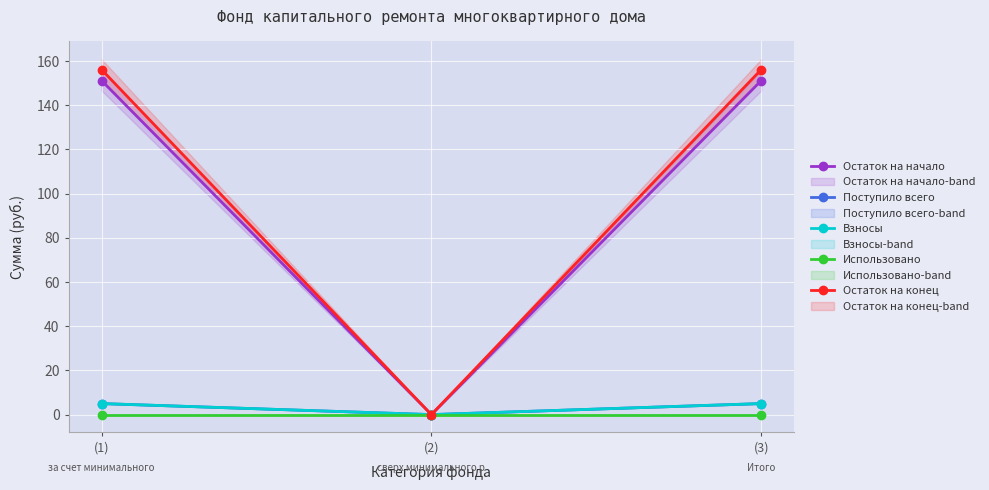

What is the label of the 3rd point from the left?

(3)